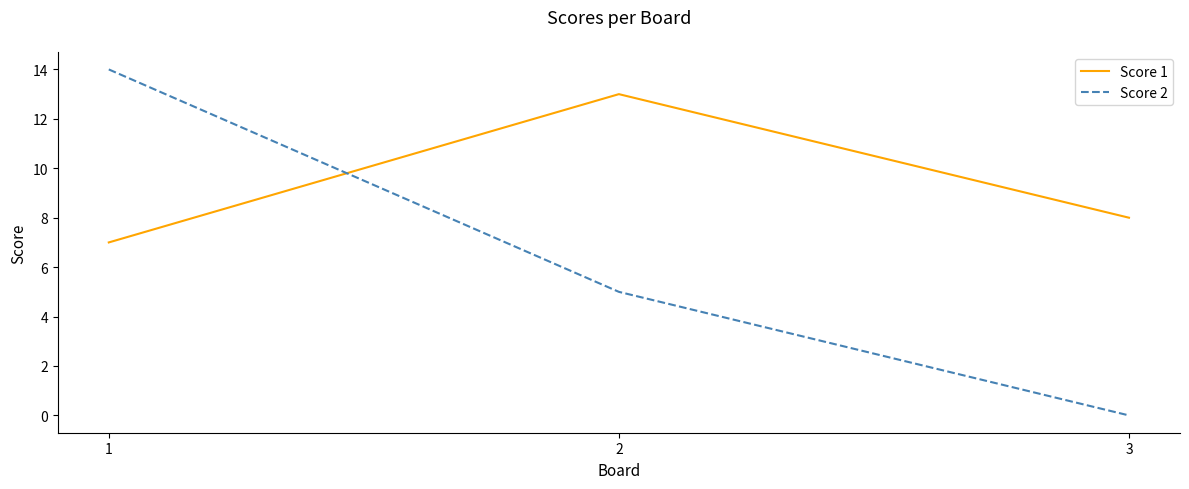

What is the average value of the Score 2 series?

6